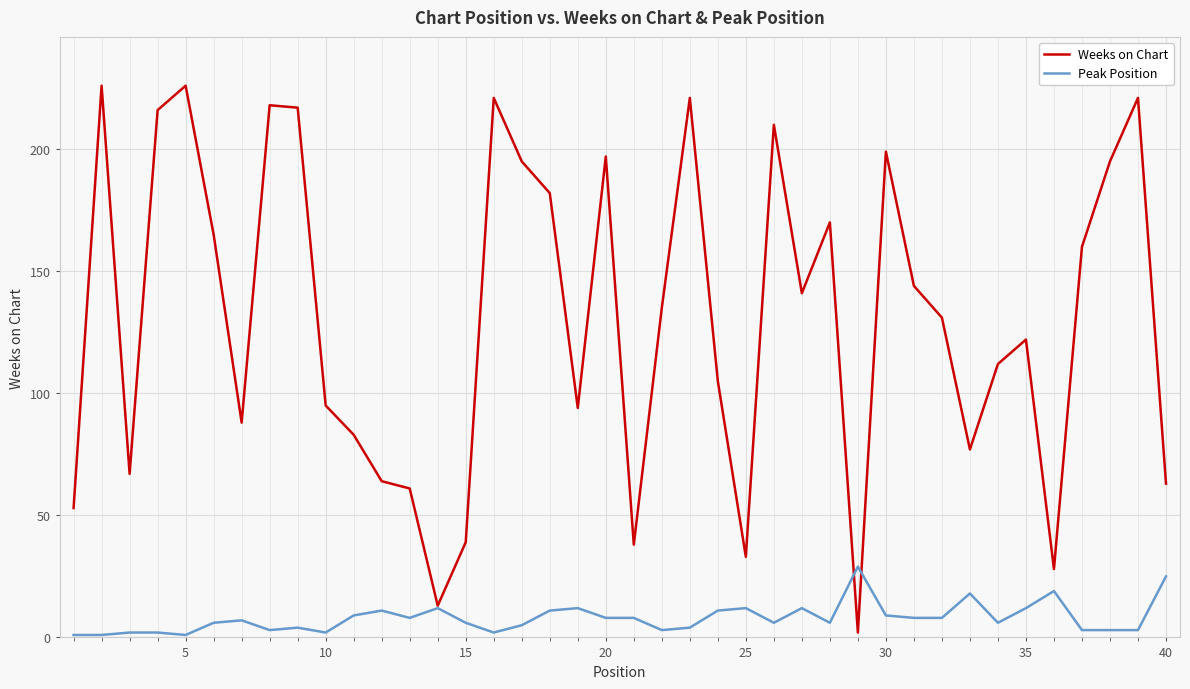

Which series has the largest total across all categories?

Weeks on Chart